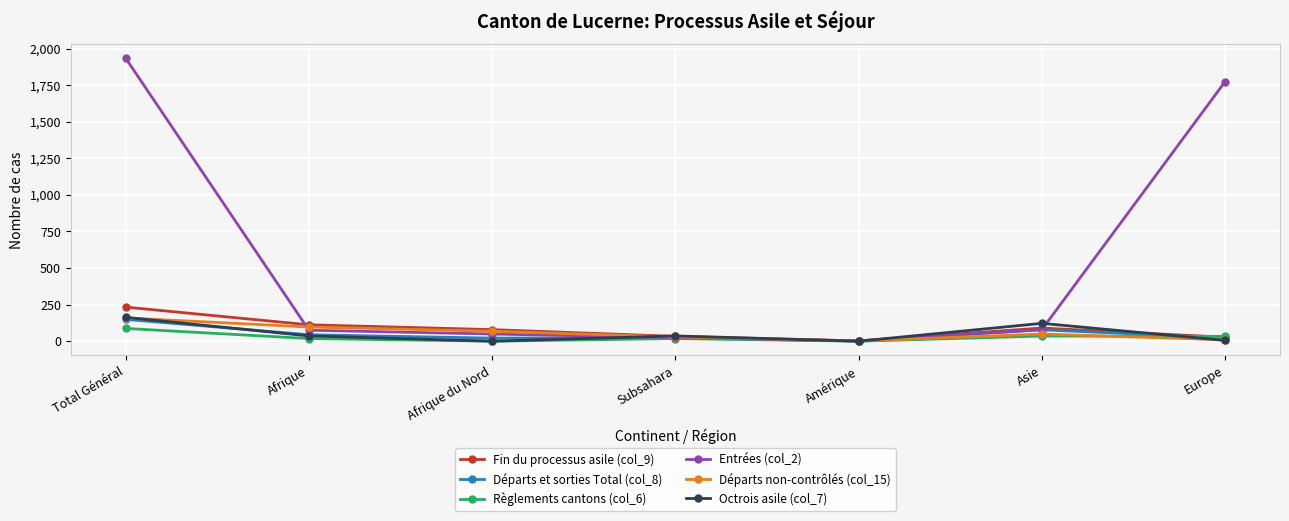

What is the spread (max minus min) of values at Total Général?

1847